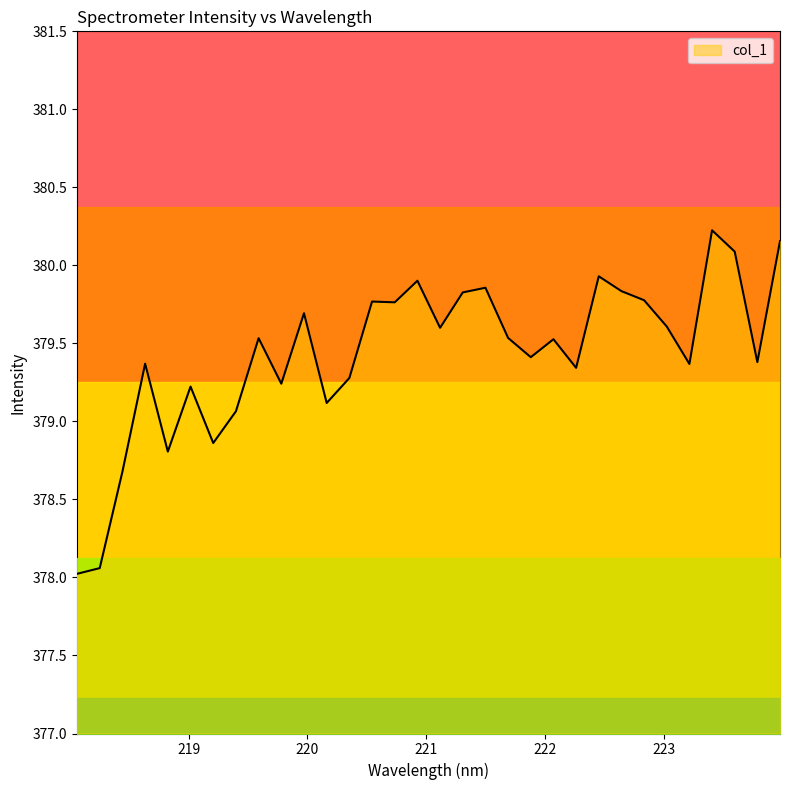

What is the change in value from 222.0721 to 223.0264?

+0.1